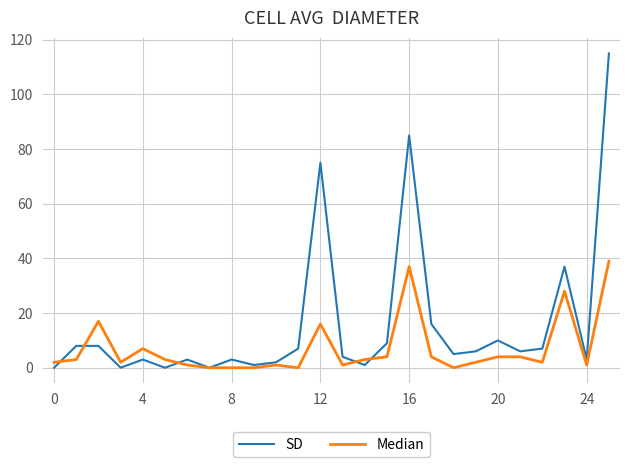

What is the average value of the Median series?

7